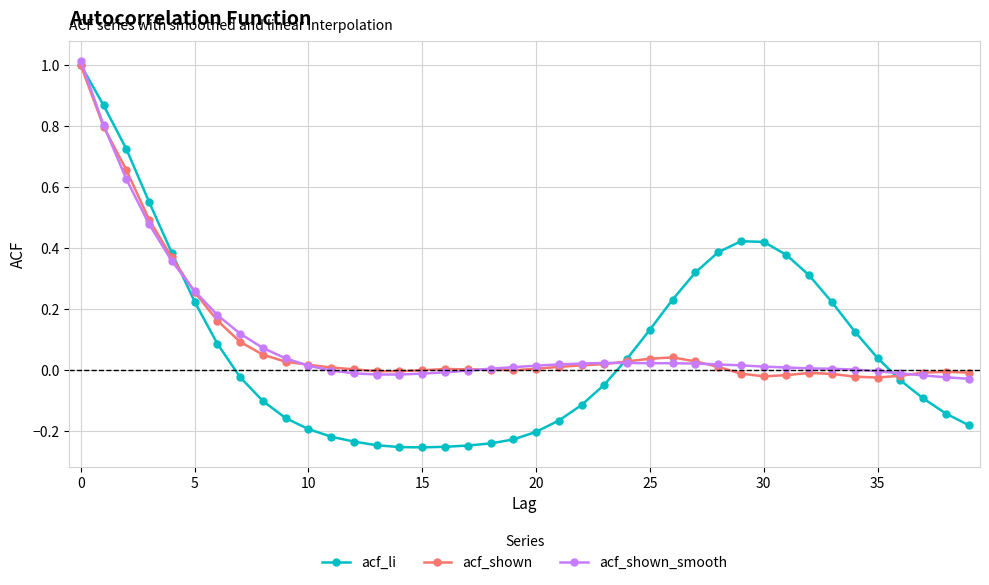

Which series has the widest spread of values?

acf_li